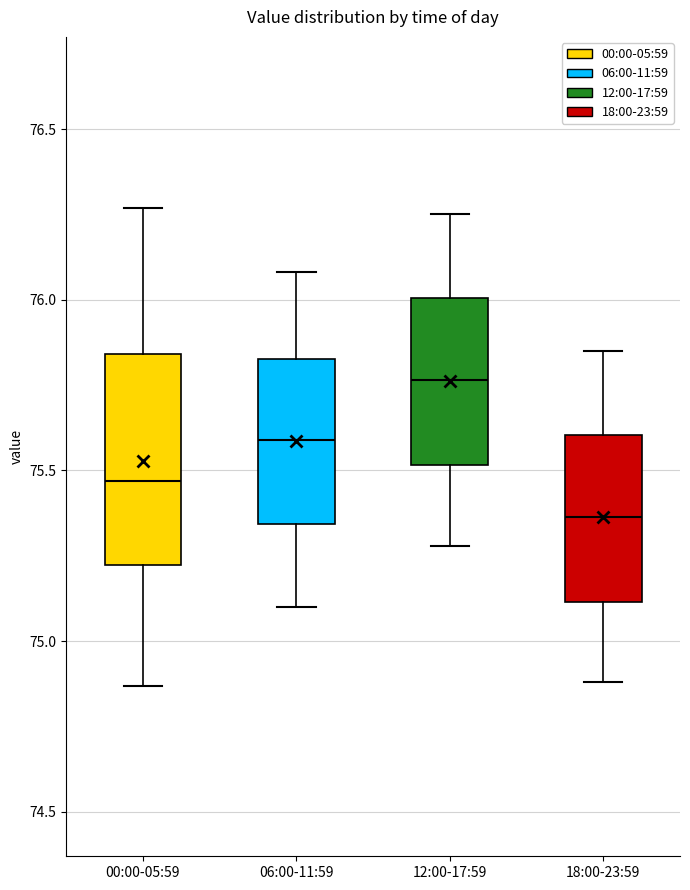

Where is the lower edge of the box for 06:00-11:59 on the y-axis? The values are not printed on the chart, so give them approximately, as read against the axis.

75.35